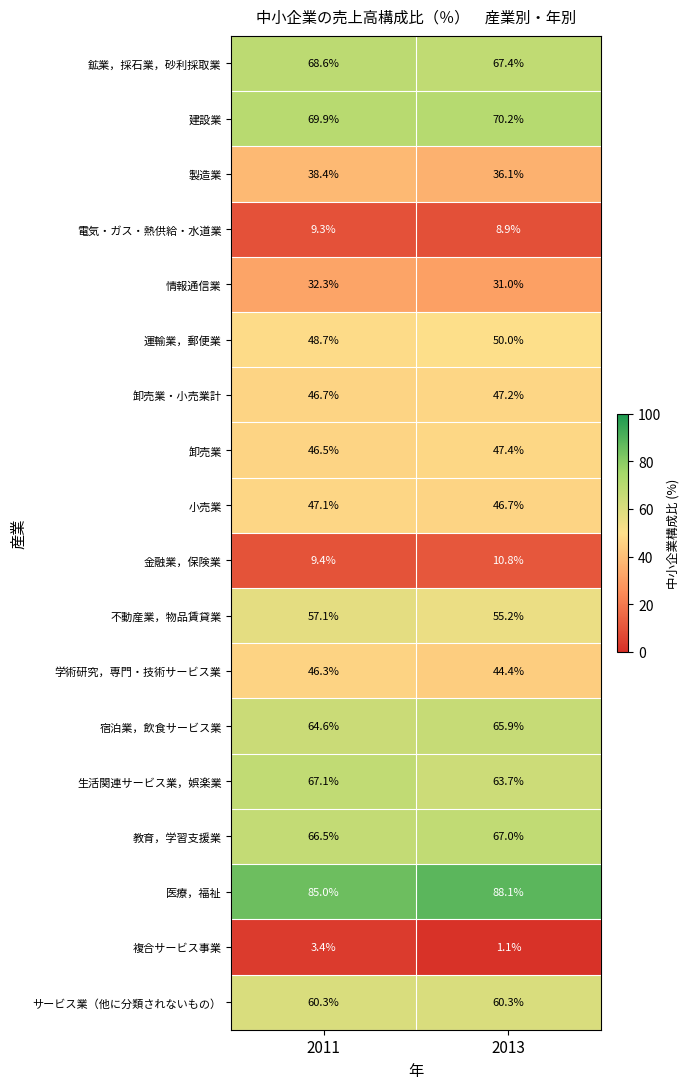

Which label corresponds to the smallest value in the chart?

2013